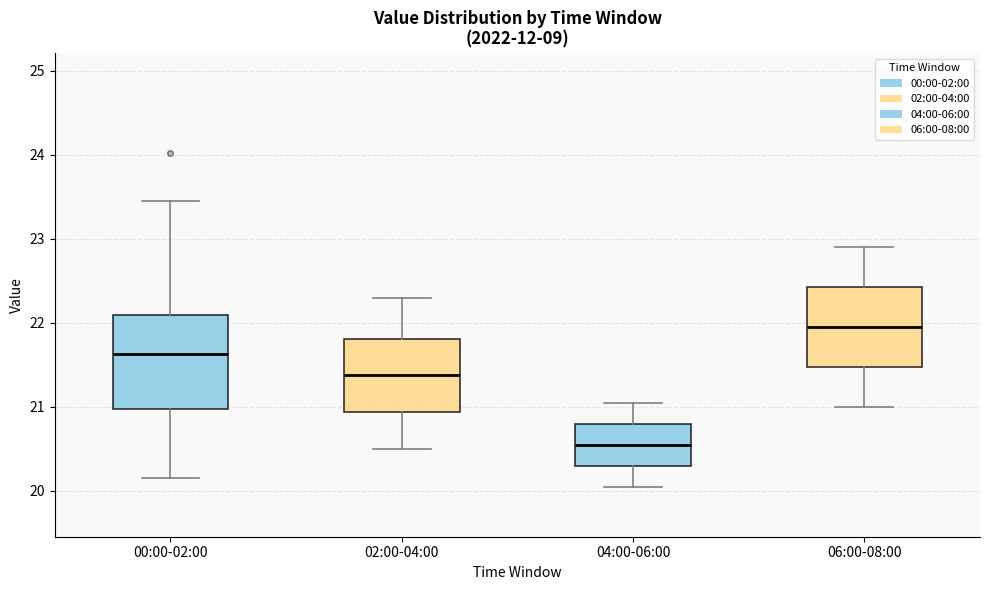

Comparing the boxes themselves (not the whiskers), which one is the tallest?

00:00-02:00